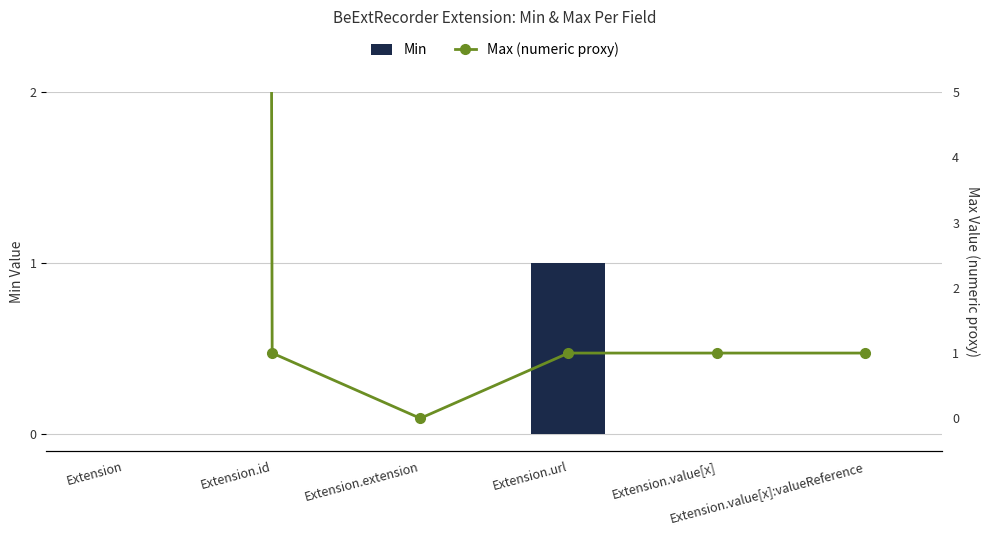

At which label does Max (numeric proxy) first exceed 1?

Extension